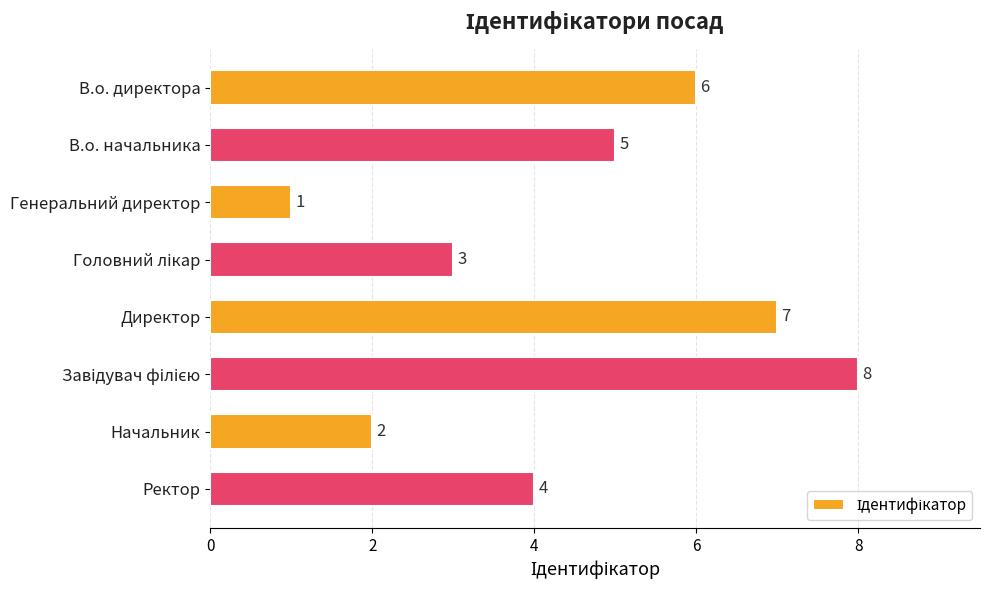

What position from the bottom is Ректор?

1